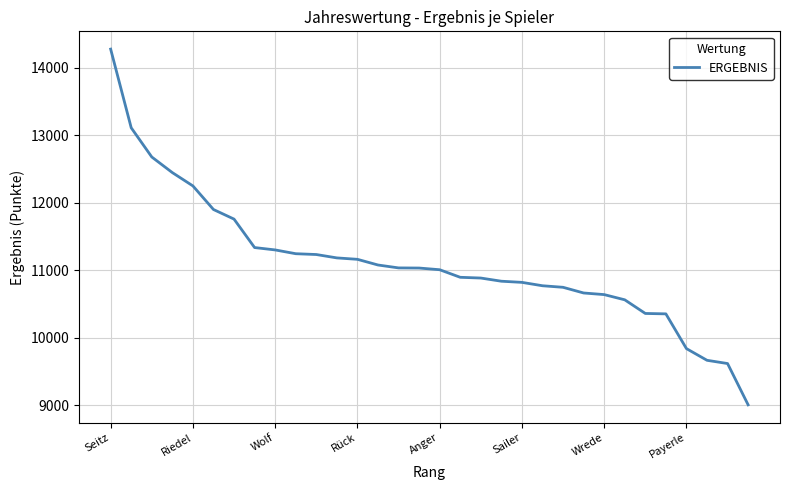

What is the difference between the maximum and second lowest values?

4652